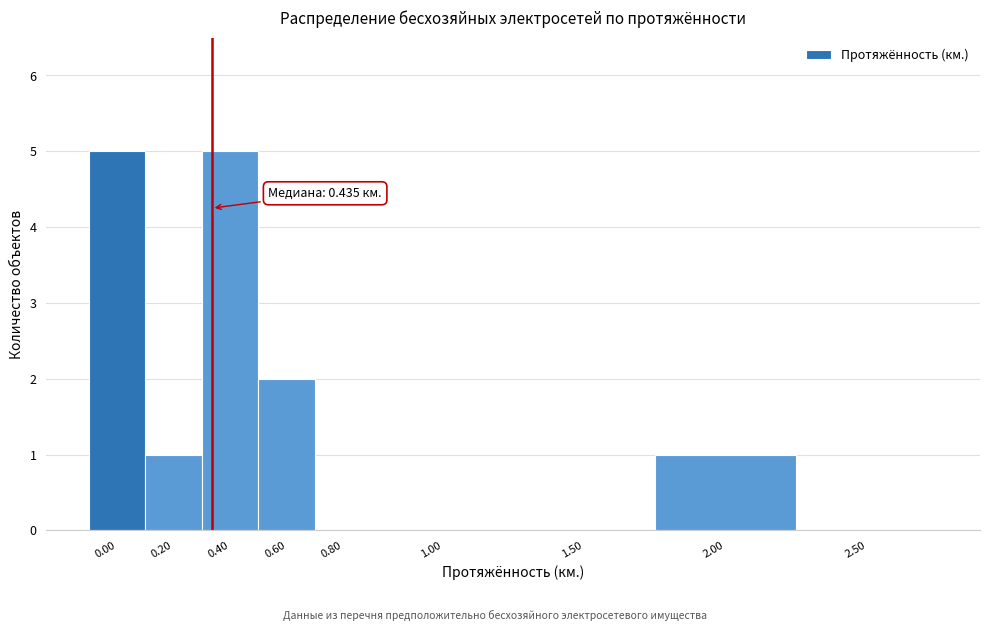

Reading left to right, what are all the values shown in this chart?

0.00=5	0.20=1	0.40=5	0.60=2	0.80=0	1.00=0	1.50=0	2.00=1	2.50=0